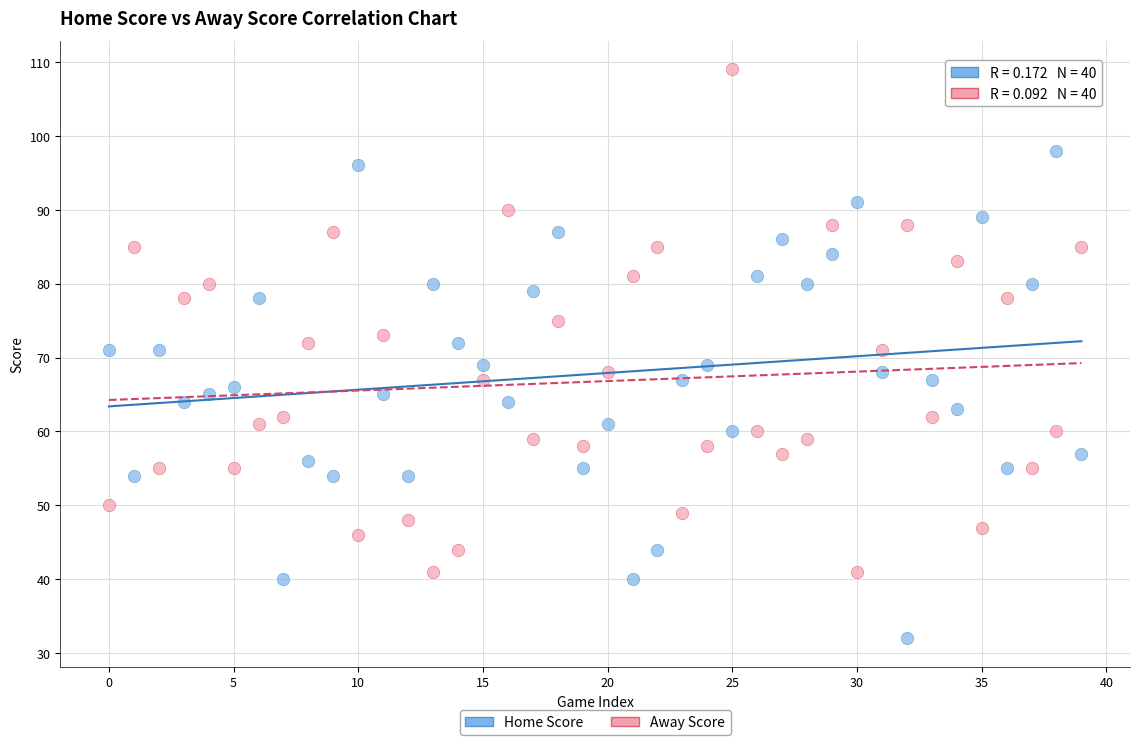

Which series has the widest spread of Y values?

Away Score